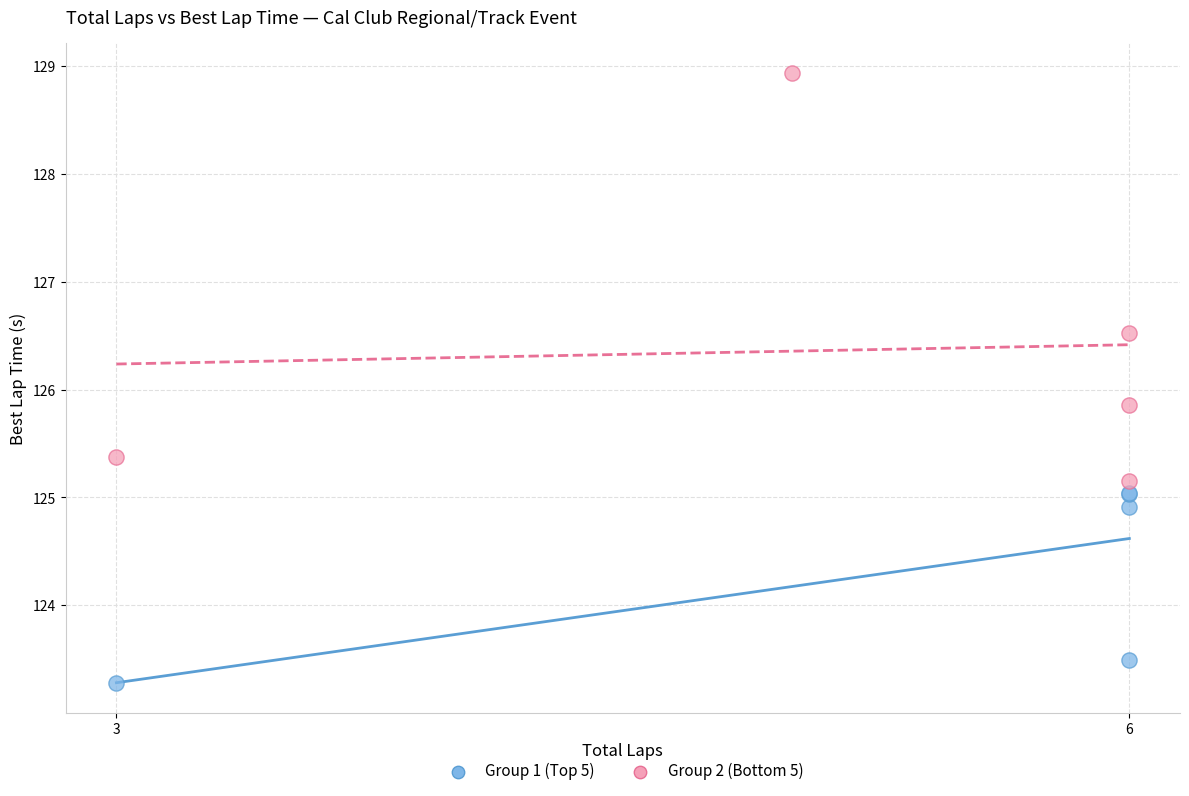

Which series has the widest spread of Y values?

Group 2 (Bottom 5)